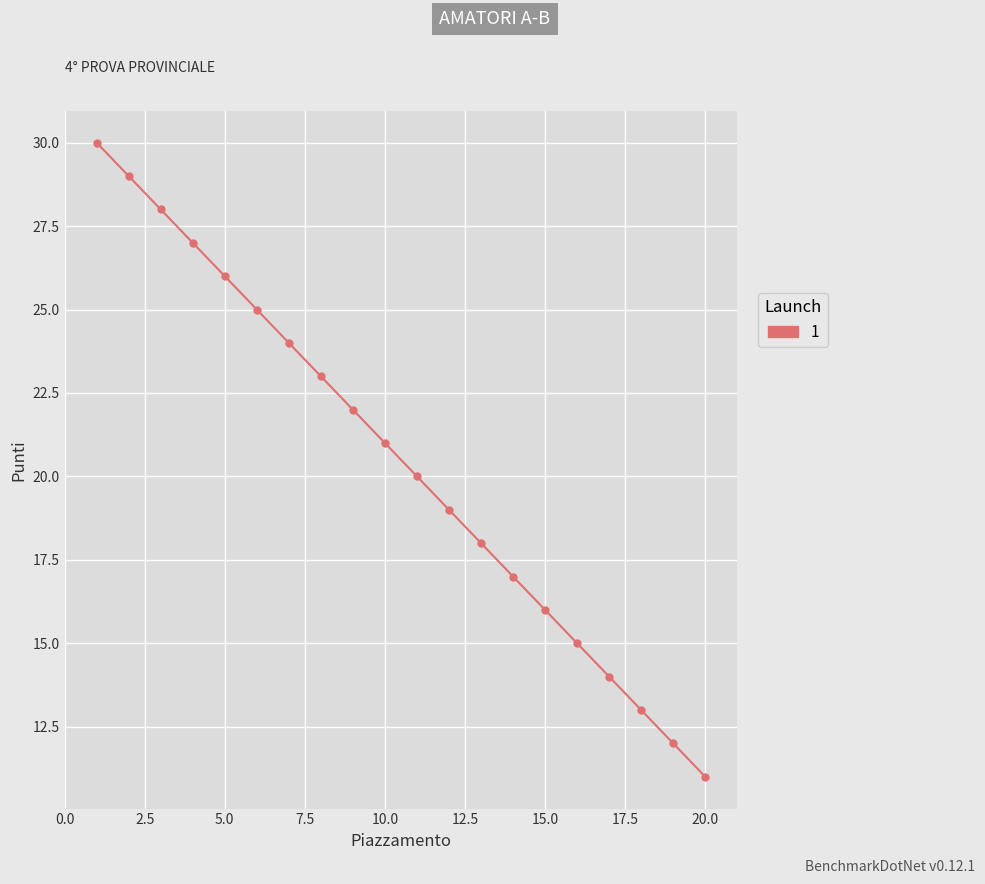

What is the value of the 2nd point from the left?

29